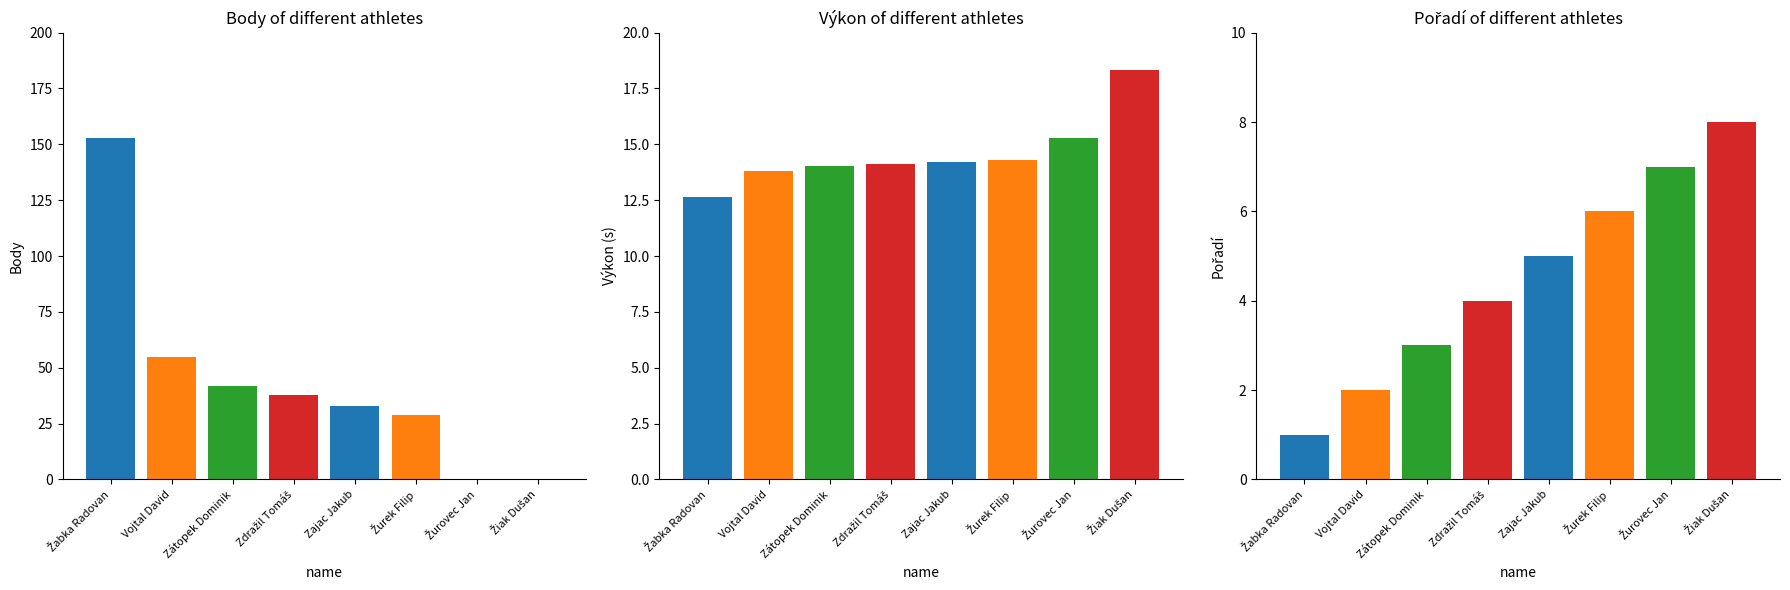

What is the sum of all Pořadí values?

36.0